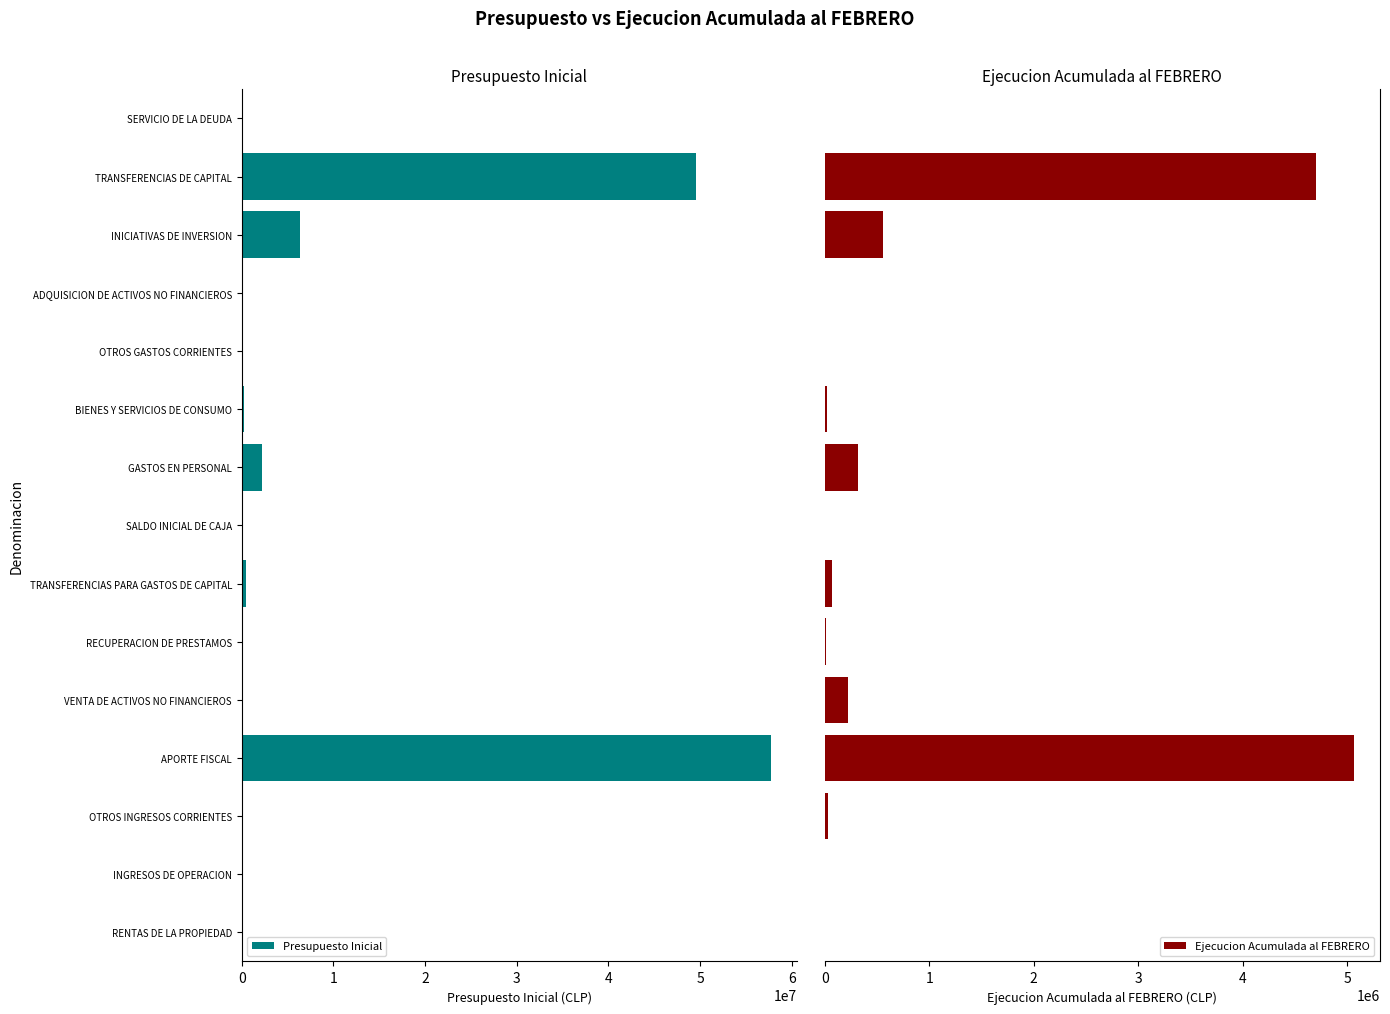

Which series has the largest total across all categories?

Presupuesto Inicial